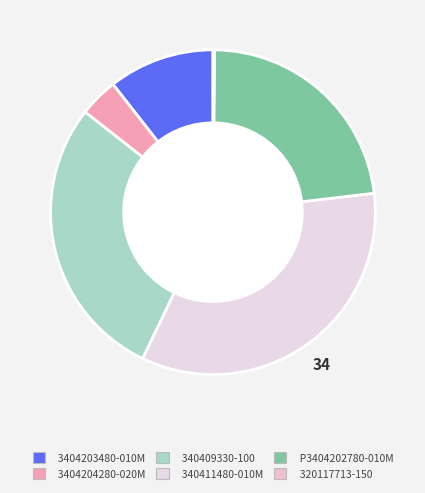

True or false: 3404203480-010M accounts for 11% of the total.

True